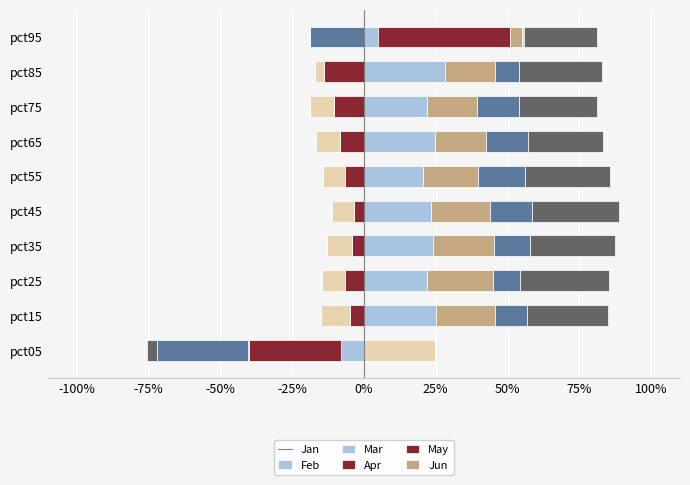

What is the total value across all series at pct65?

83.2